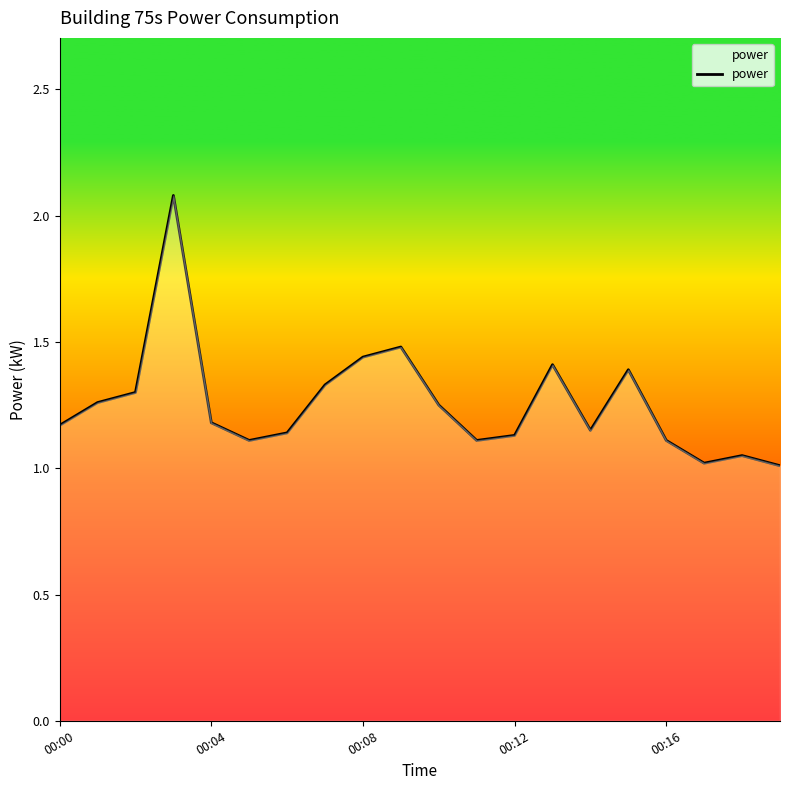

How many interior local valleys (lower than both neighbors) does the data have?

4